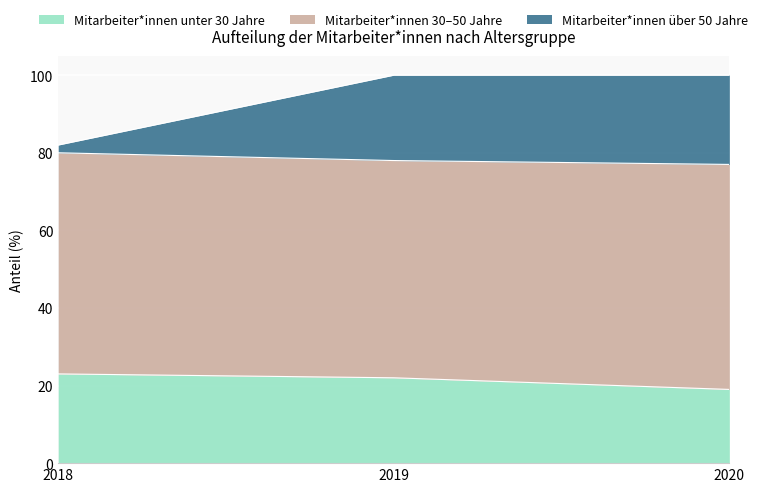

What is the value of the Mitarbeiter*innen über 50 Jahre point at the 1st from the left?

82